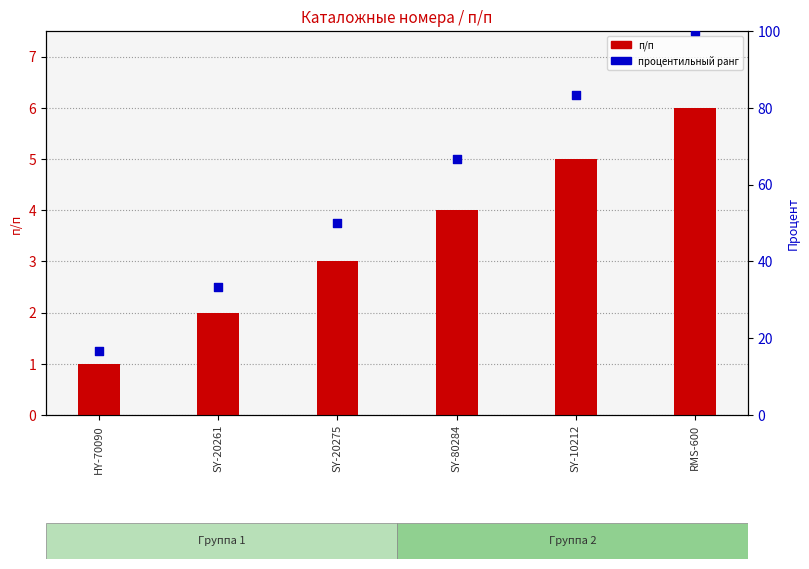

Which series has the largest total across all categories?

процентильный ранг